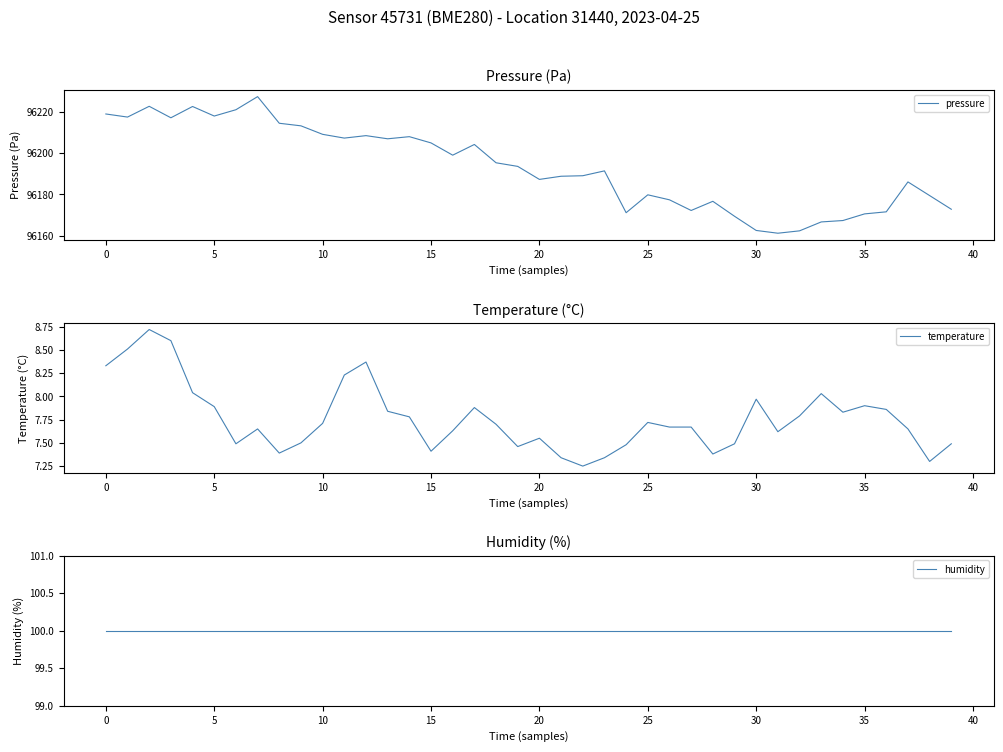

What is the highest value of the pressure series?

96227.4